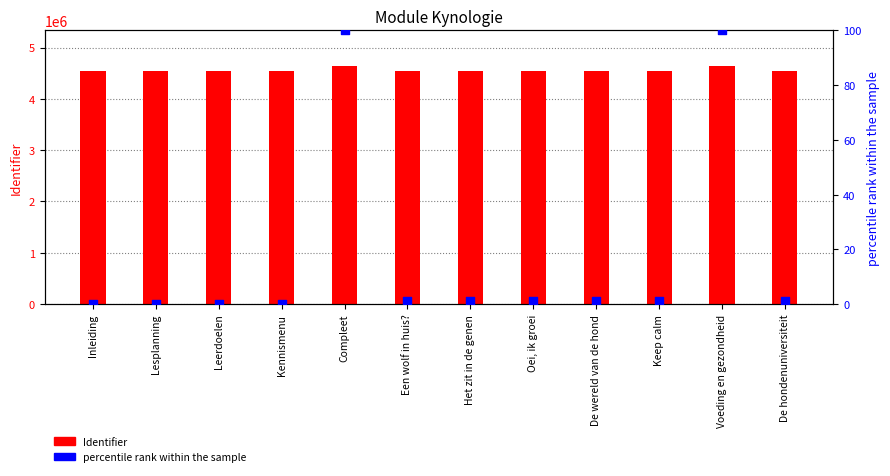

What are all the series names shown in the legend?

Identifier, percentile rank within the sample